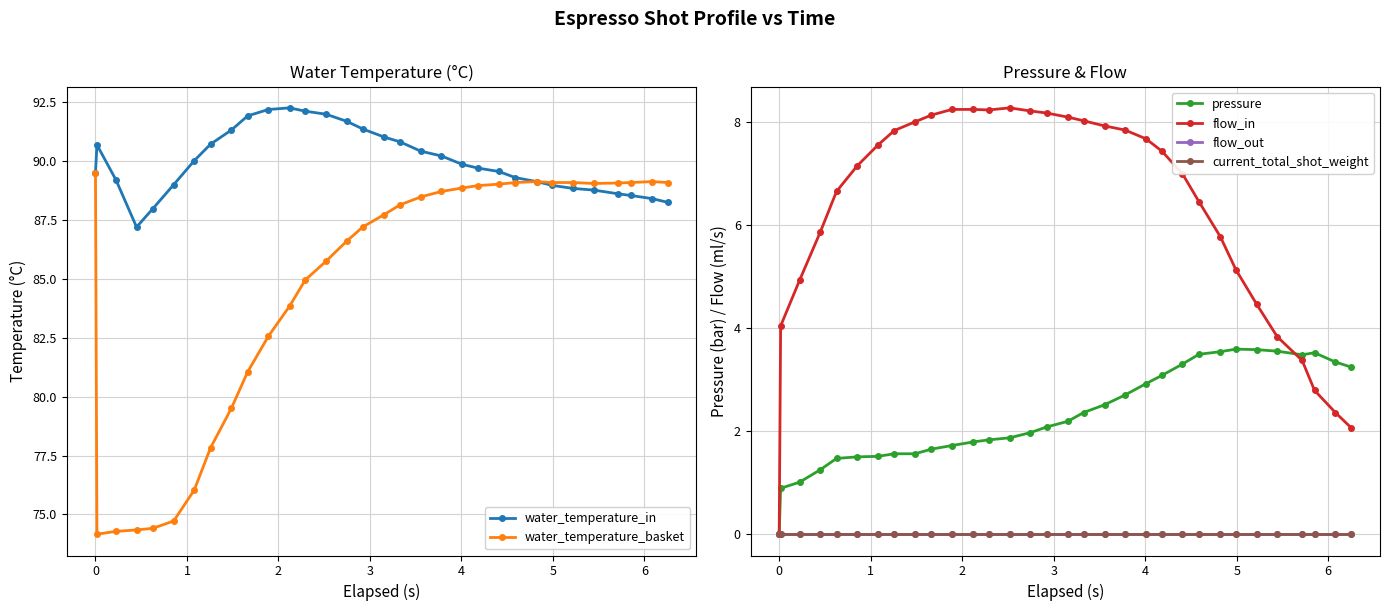

What is the maximum value for water_temperature_in?

92.3